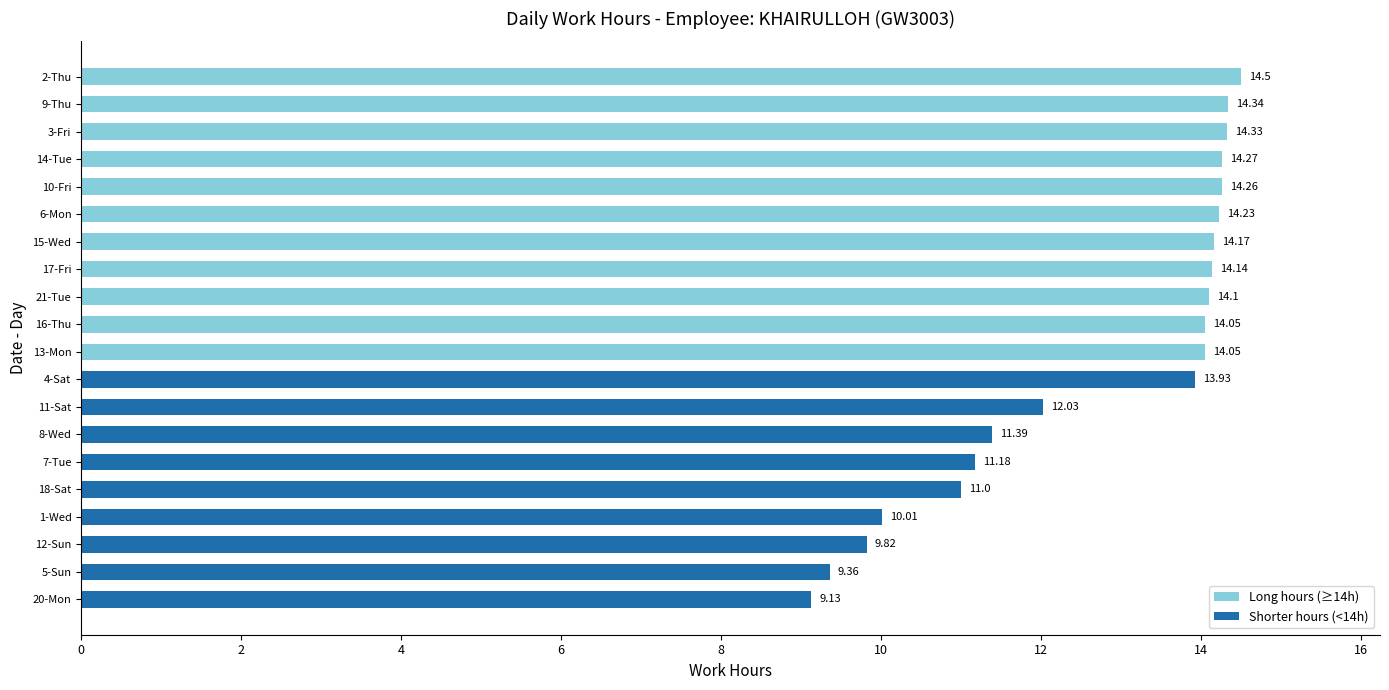

Approximately how many times larger is the value at 15-Wed compared to 3-Fri?

1.0